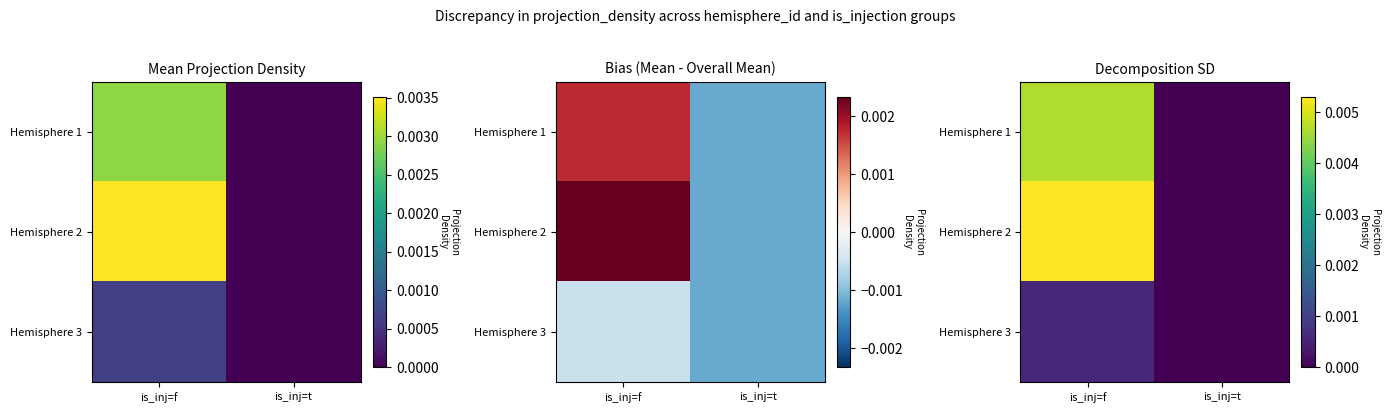

Is the value of Hemisphere 1 at is_inj=t greater than the value of Hemisphere 3 at is_inj=f?

No